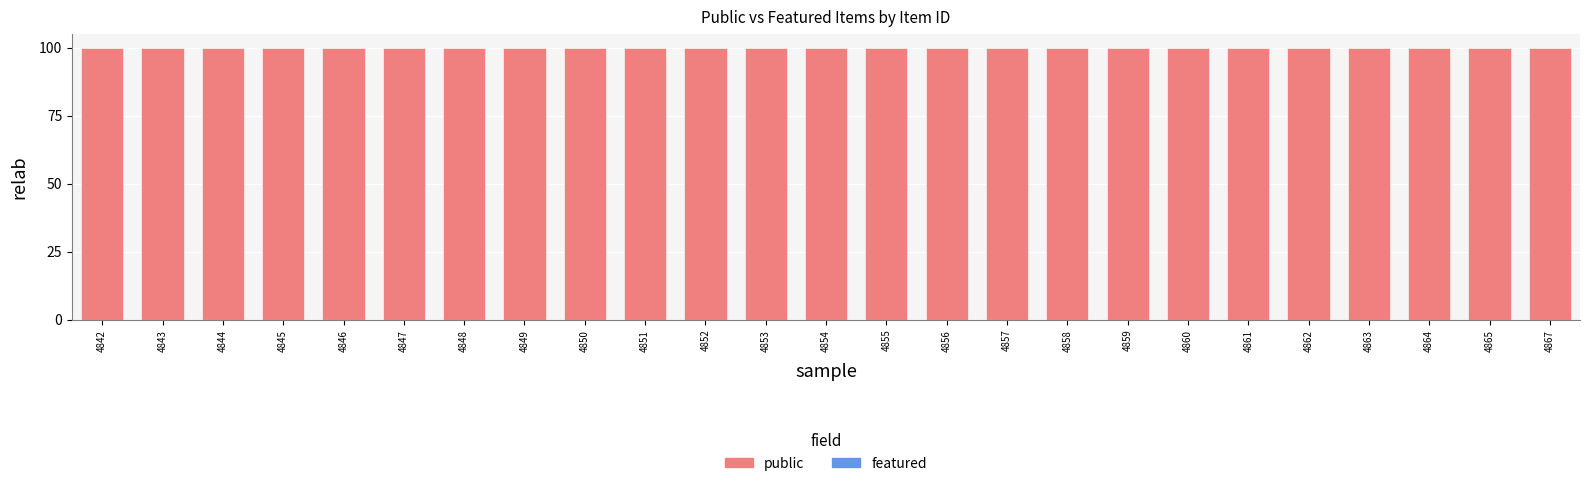

List the series in order of their peak value, highest first.

public, featured